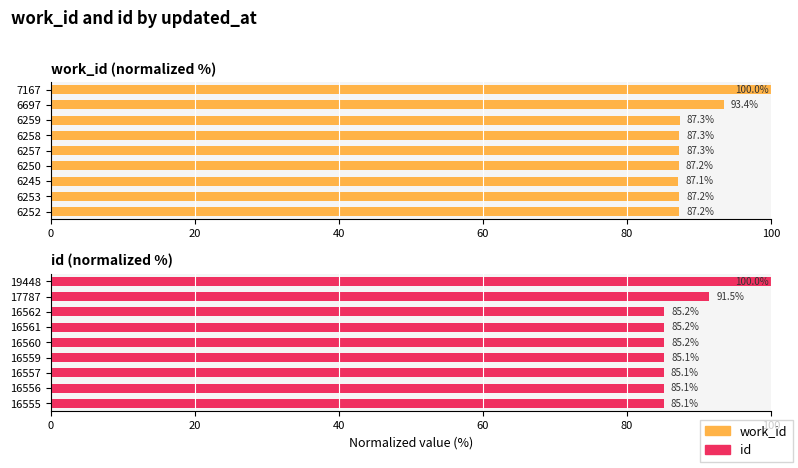

Rank the series by their maximum value, from highest to lowest.

work_id, id